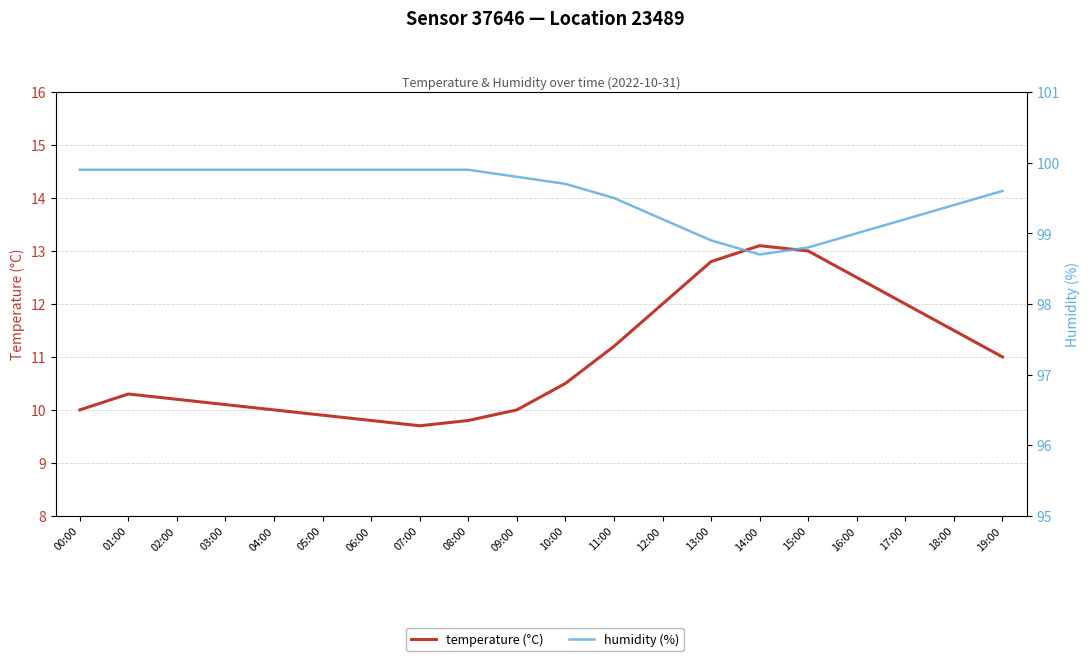

Reading left to right, transcribe all the data shown in this chart.

temperature (°C): 00:00=10.0	01:00=10.3	02:00=10.2	03:00=10.1	04:00=10.0	05:00=9.9	06:00=9.8	07:00=9.7	08:00=9.8	09:00=10.0	10:00=10.5	11:00=11.2	12:00=12.0	13:00=12.8	14:00=13.1	15:00=13.0	16:00=12.5	17:00=12.0	18:00=11.5	19:00=11.0
humidity (%): 00:00=99.9	01:00=99.9	02:00=99.9	03:00=99.9	04:00=99.9	05:00=99.9	06:00=99.9	07:00=99.9	08:00=99.9	09:00=99.8	10:00=99.7	11:00=99.5	12:00=99.2	13:00=98.9	14:00=98.7	15:00=98.8	16:00=99.0	17:00=99.2	18:00=99.4	19:00=99.6